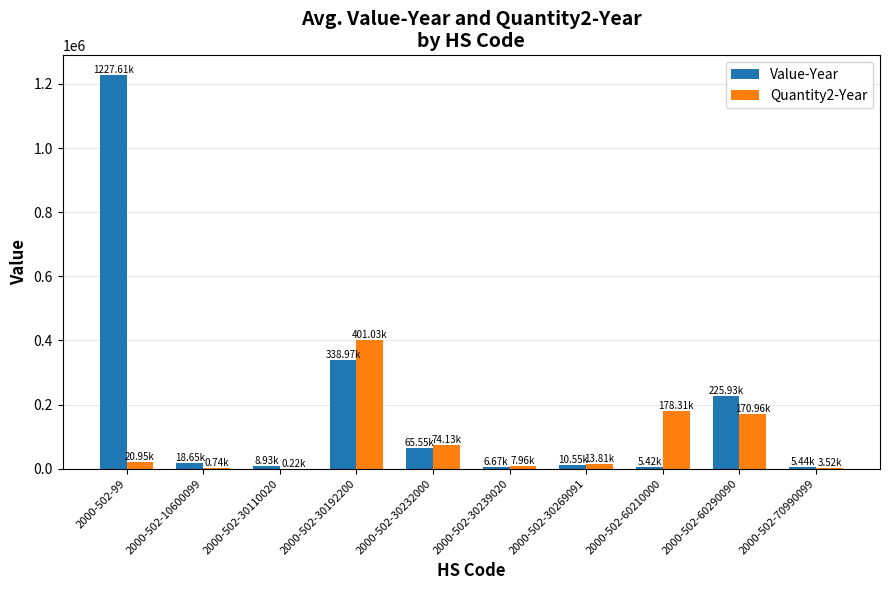

Are the bars horizontal?

No